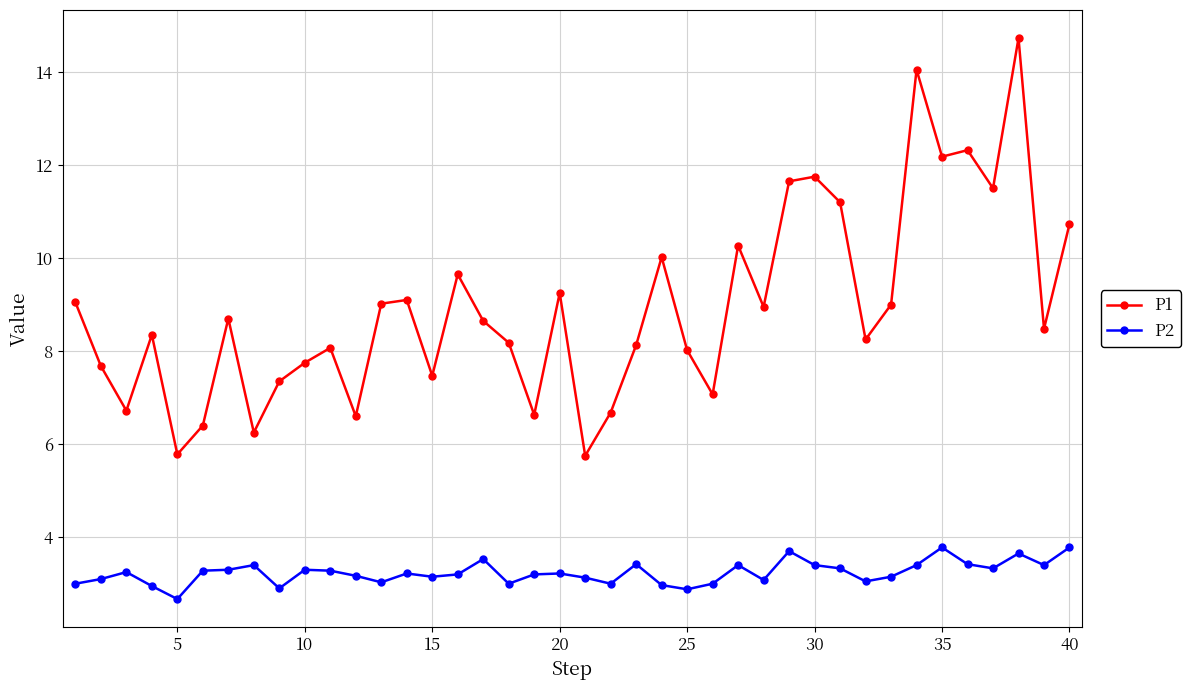

Which series has the widest spread of values?

P1